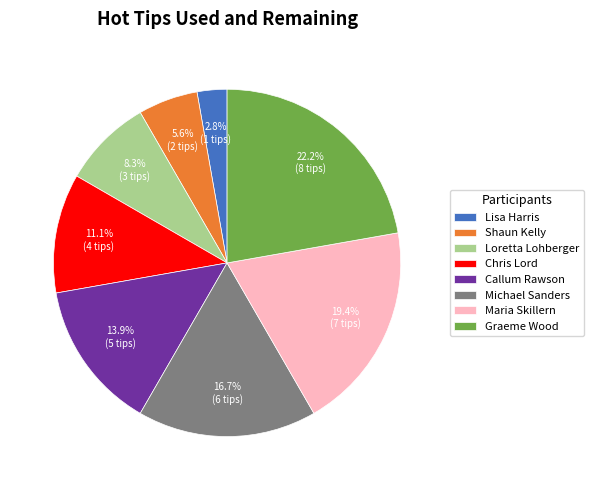

Count the number of slices in the pie.

8